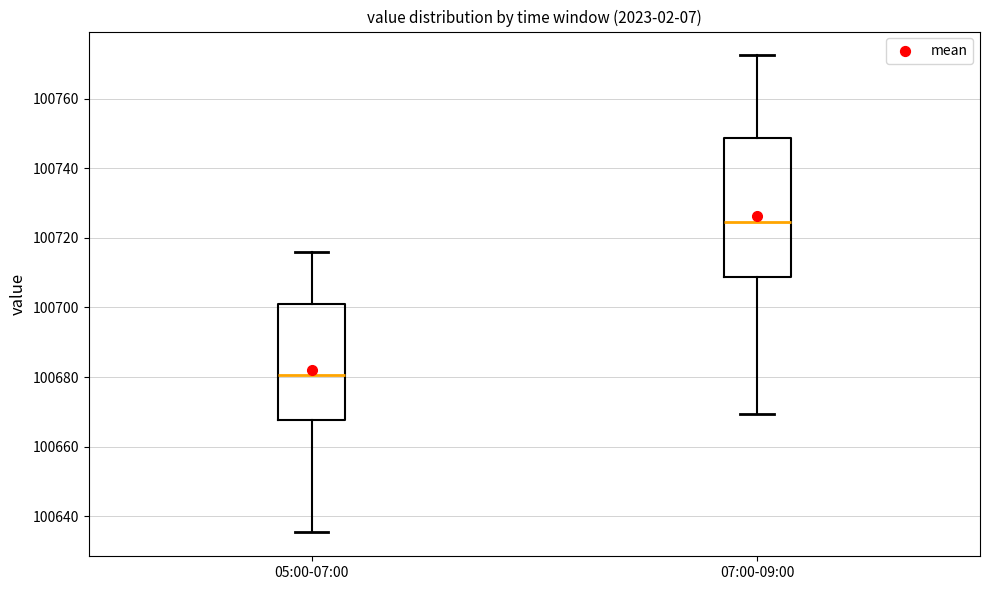

Which box has the highest median line?

07:00-09:00